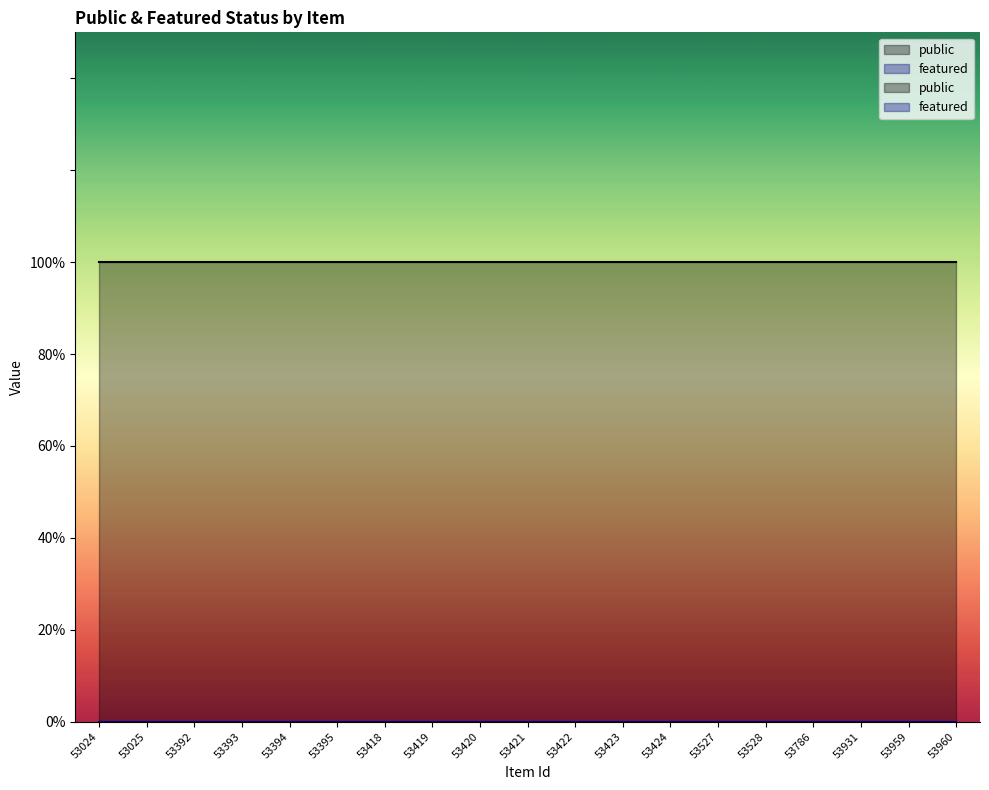

At which label is featured closest to 0?

53024